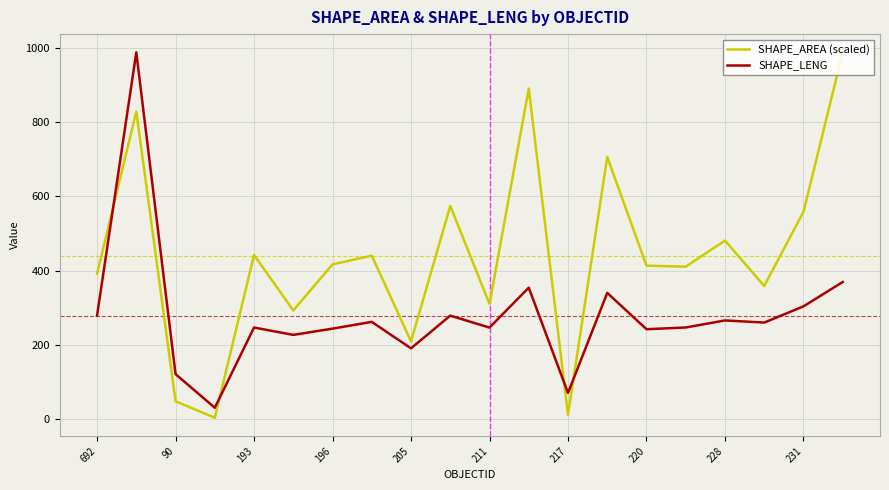

Rank the series by their average value, from highest to lowest.

SHAPE_AREA (scaled), SHAPE_LENG